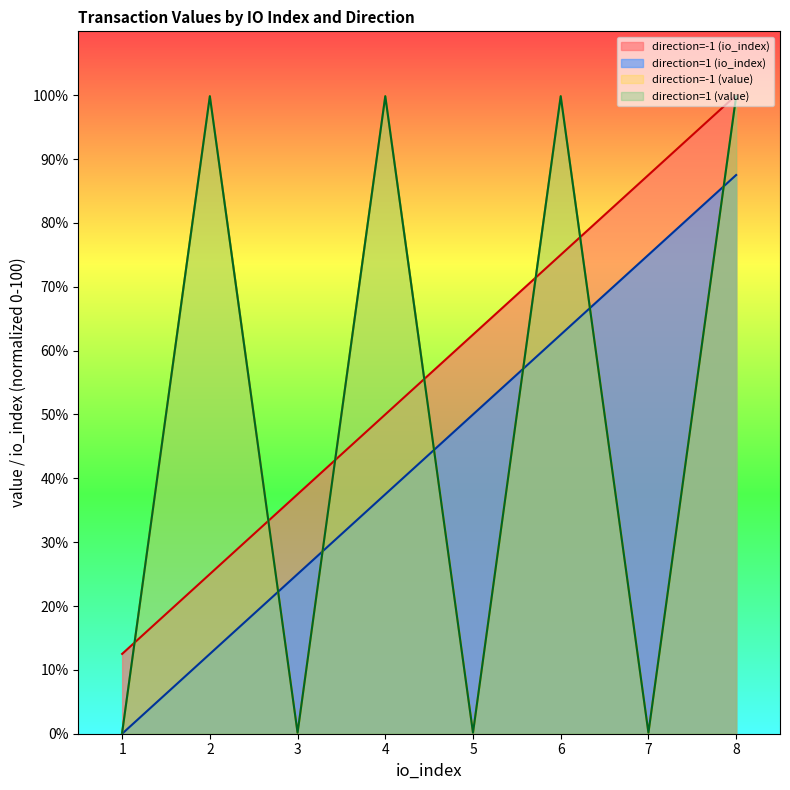

Is it true that direction=-1 (io_index) equals 110.0 at 5?

False